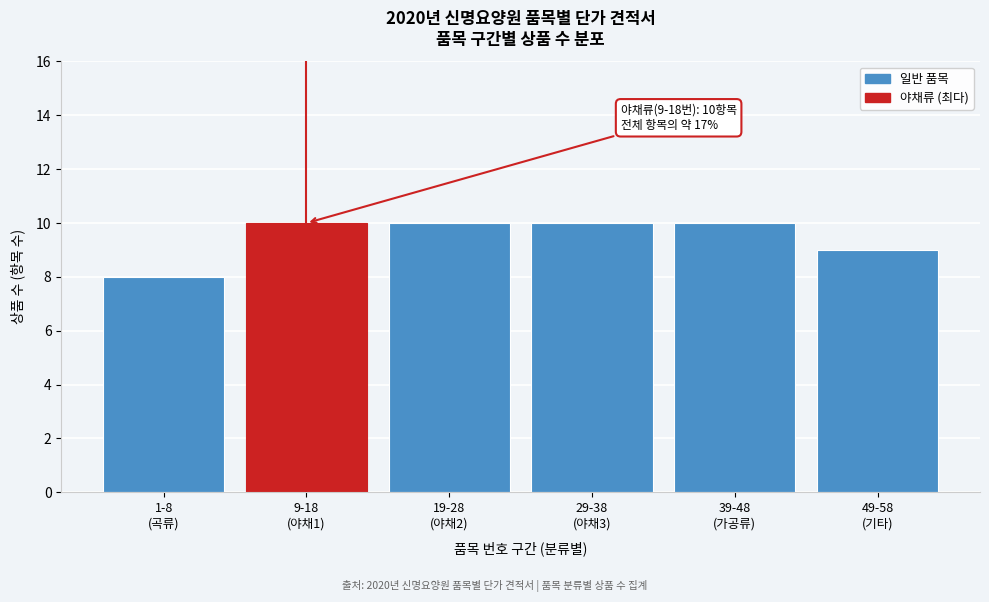

Reading left to right, list all the values displayed in this chart.

8	10	10	10	10	9